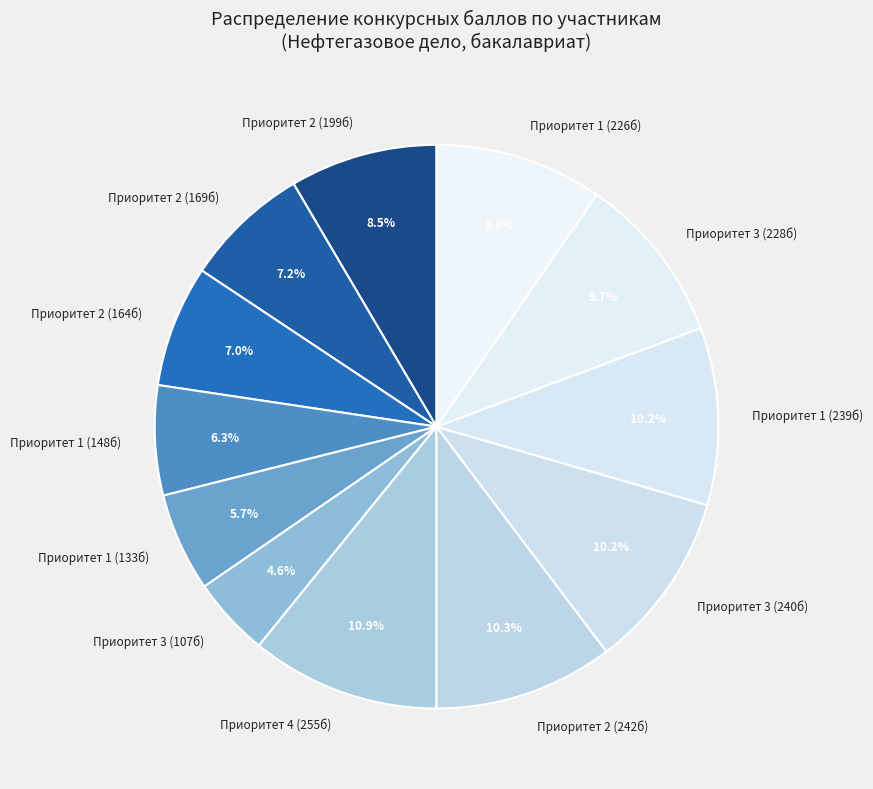

Do Приоритет 1 (226б) and Приоритет 3 (228б) together represent more than half of the pie?

No